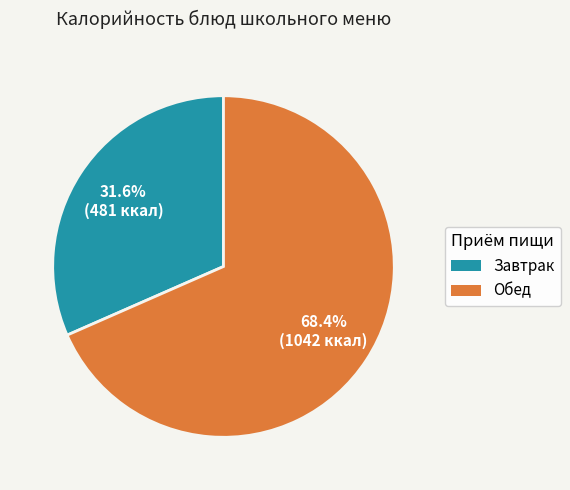

Is there any slice that represents more than half of the pie?

Yes